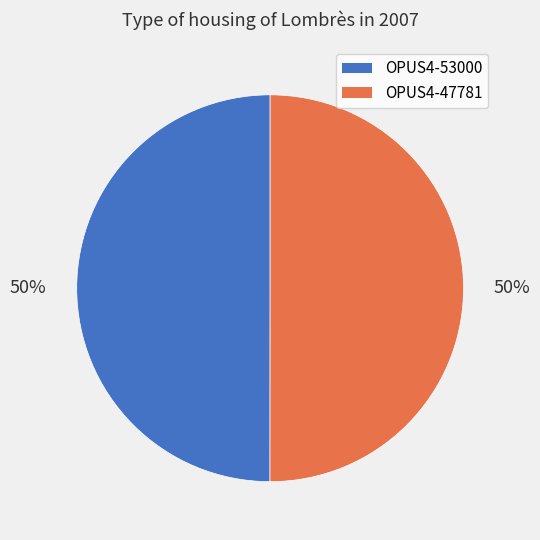

Approximately how many times larger is the value at OPUS4-53000 compared to OPUS4-47781?

1.0